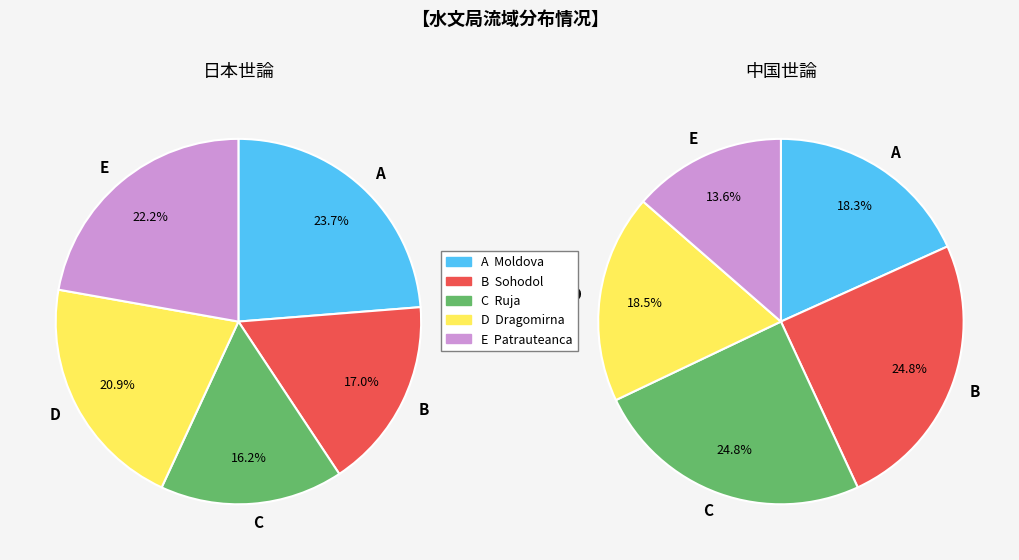

What is the total percentage of Moldova and Dragomirna?

44.6%